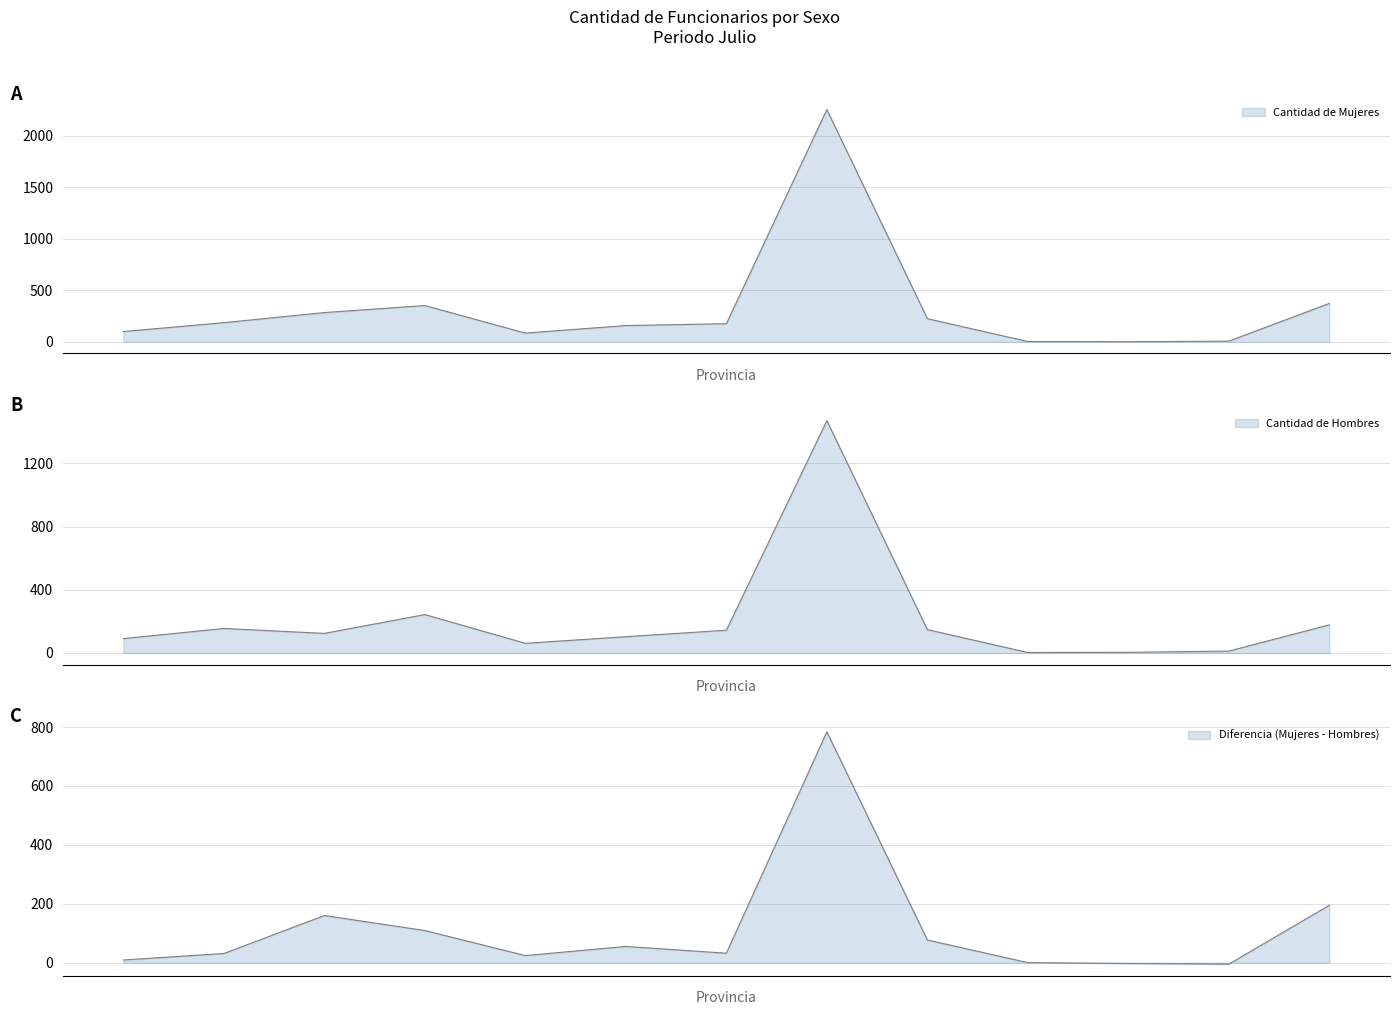

True or false: Cantidad de Mujeres has a value of 642 at PANAMÁ OESTE.

False